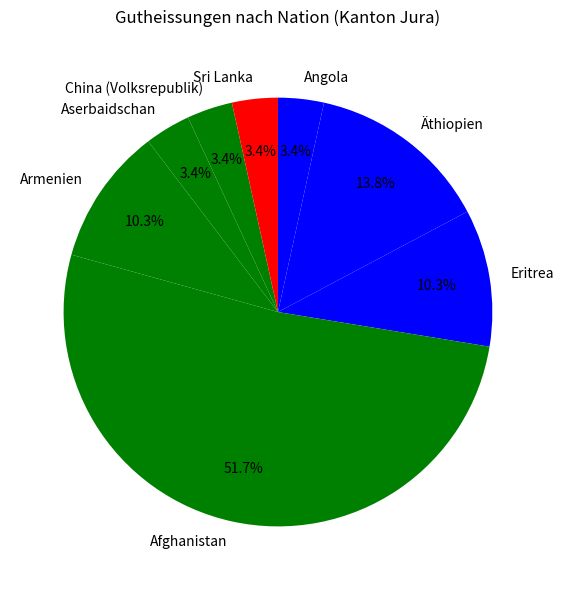

What is the largest slice in the pie chart?

Afghanistan